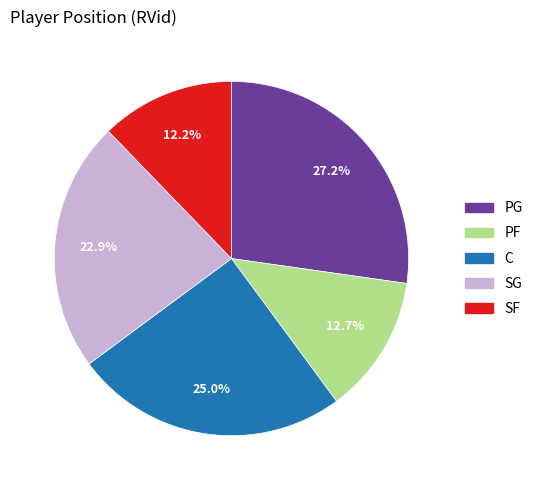

How many segments does this pie chart have?

5